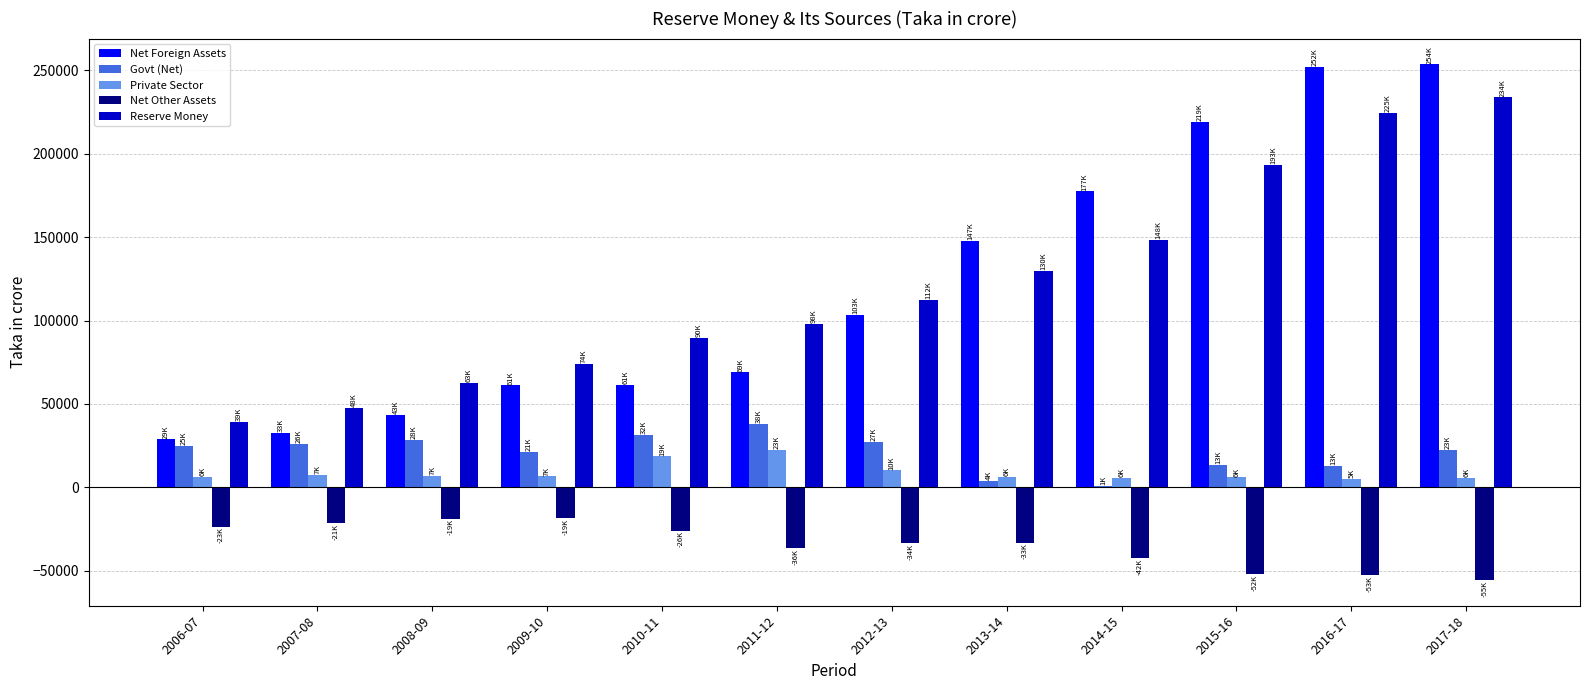

At which label is Net Other Assets closest to -36989?

2011-12